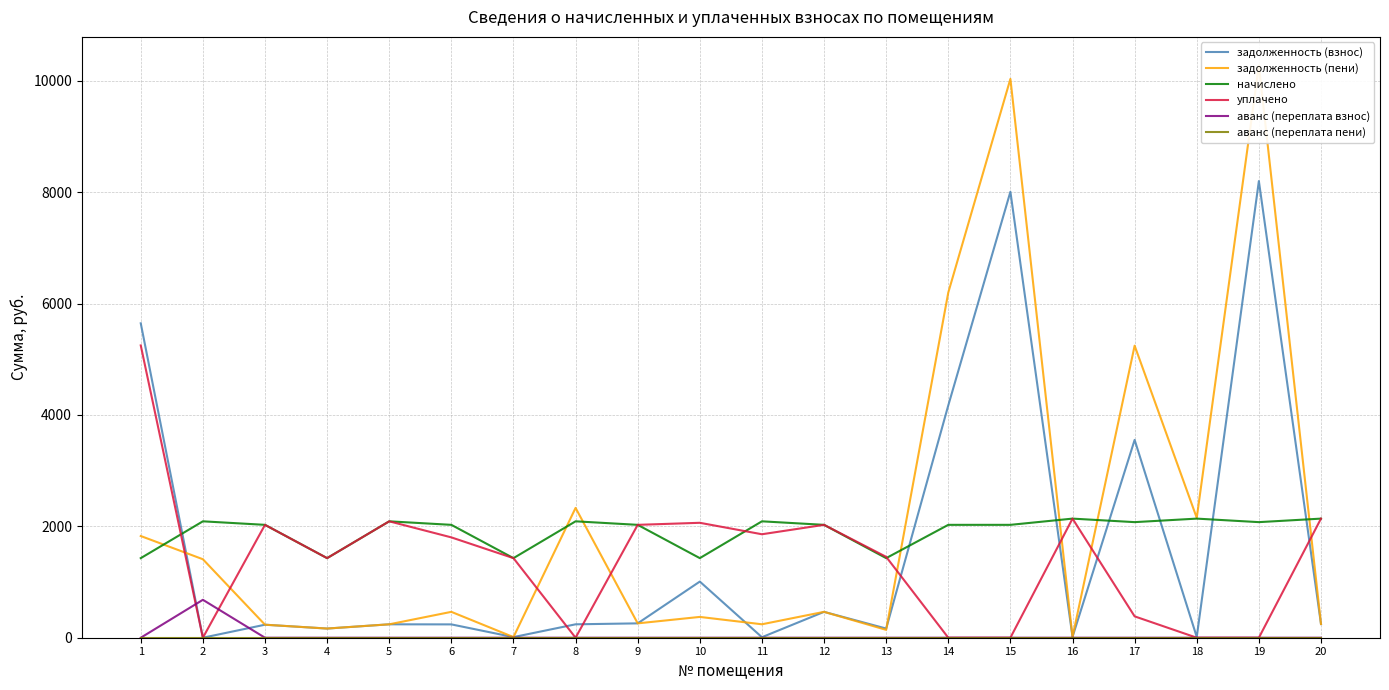

What is the spread (max minus min) of values at 16?

2138.4